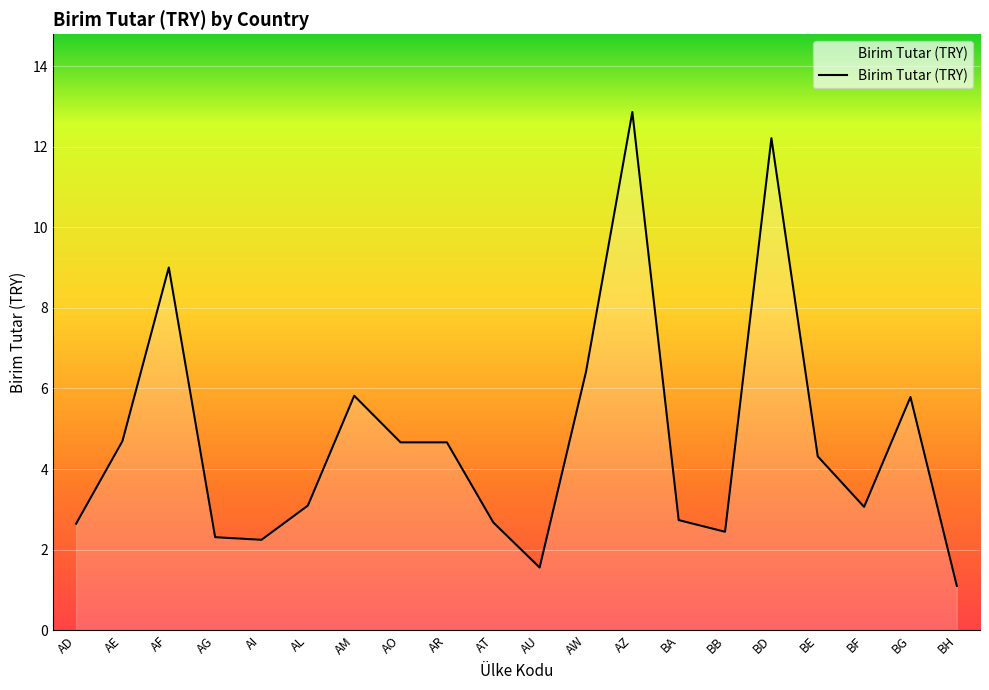

How many lines are shown in the chart?

1